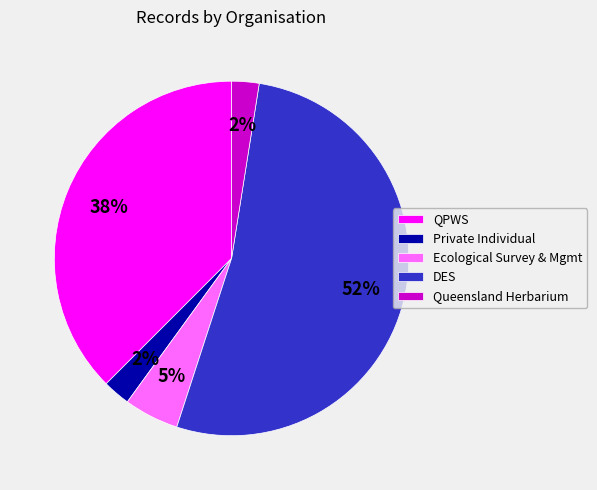

To the nearest percent, what is the difference between the largest and smallest slice percentages?

50%